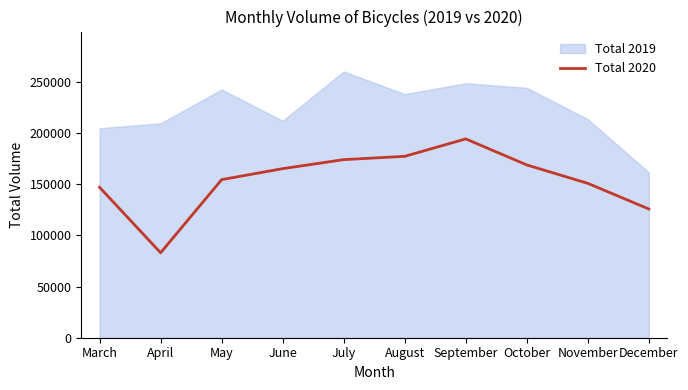

Is it true that Total 2020 equals 262075 at November?

False